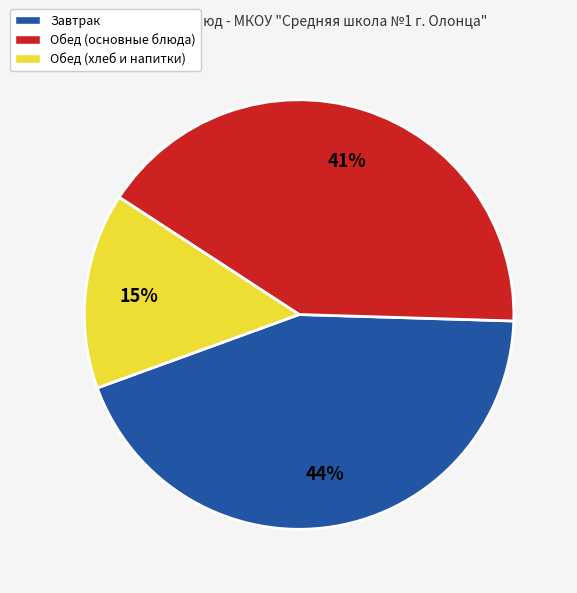

Does any single category account for the majority?

No